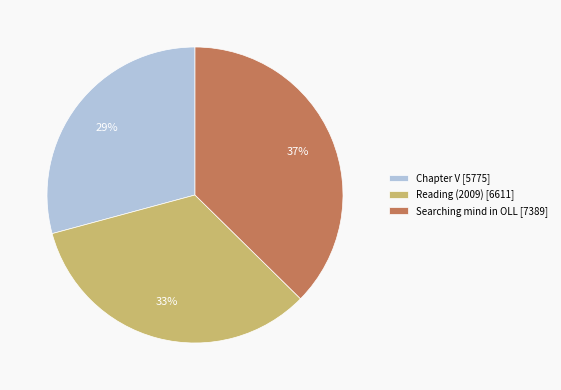

True or false: Reading (2009) accounts for 26% of the total.

False